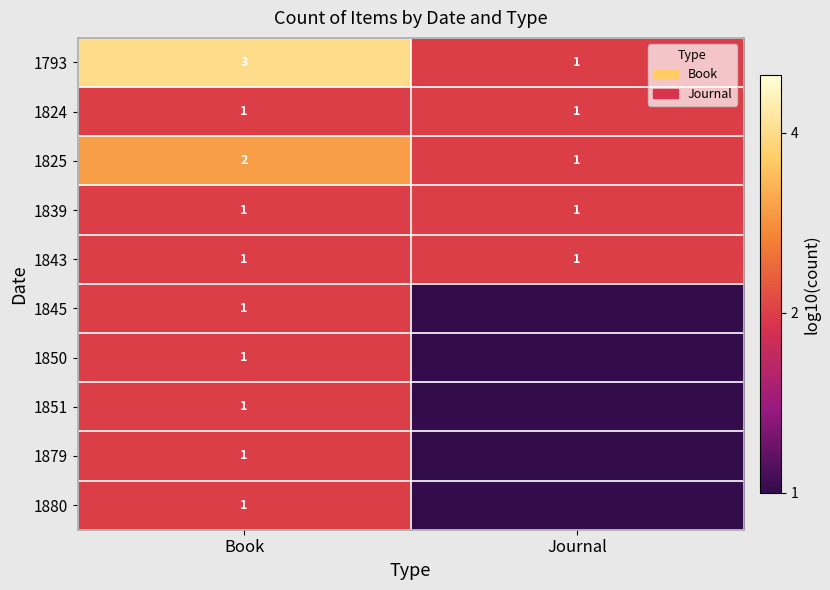

True or false: 1851 has a value of 1 at Book.

True